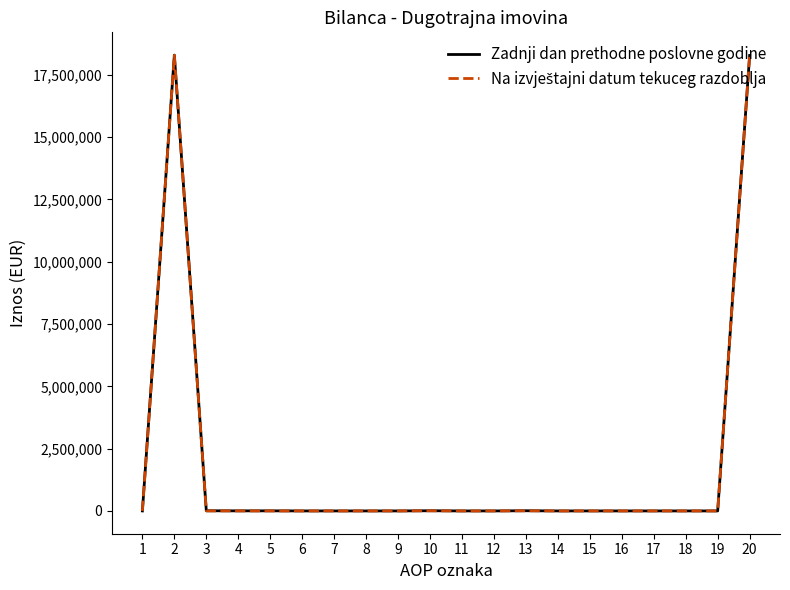

Which series has the largest range (max minus min)?

Zadnji dan prethodne poslovne godine